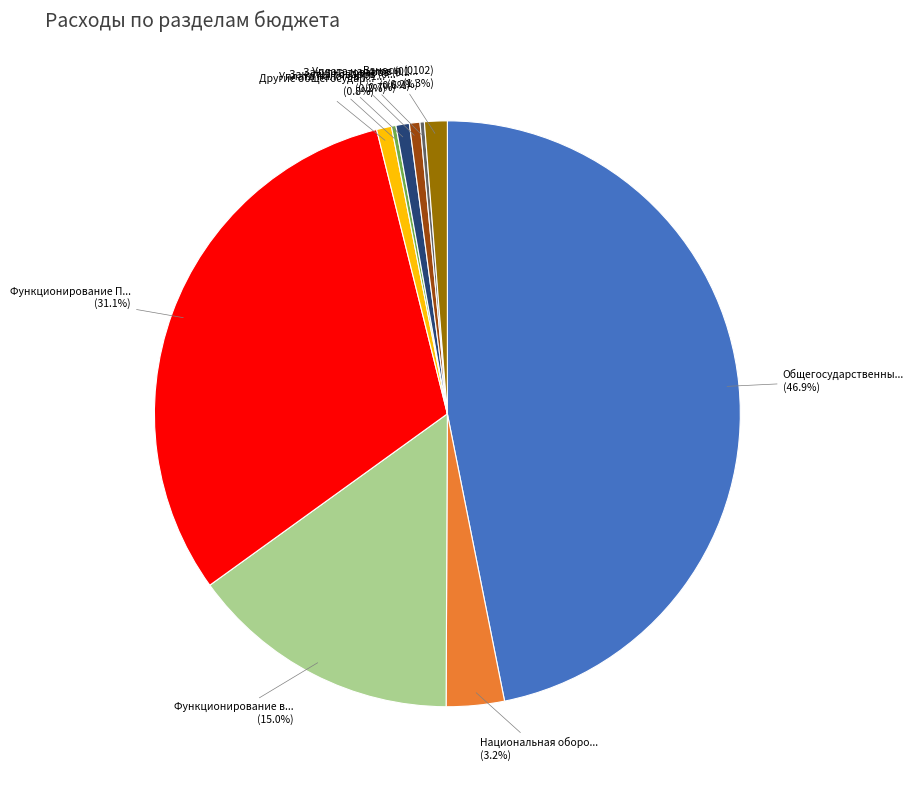

Does any single category account for the majority?

No